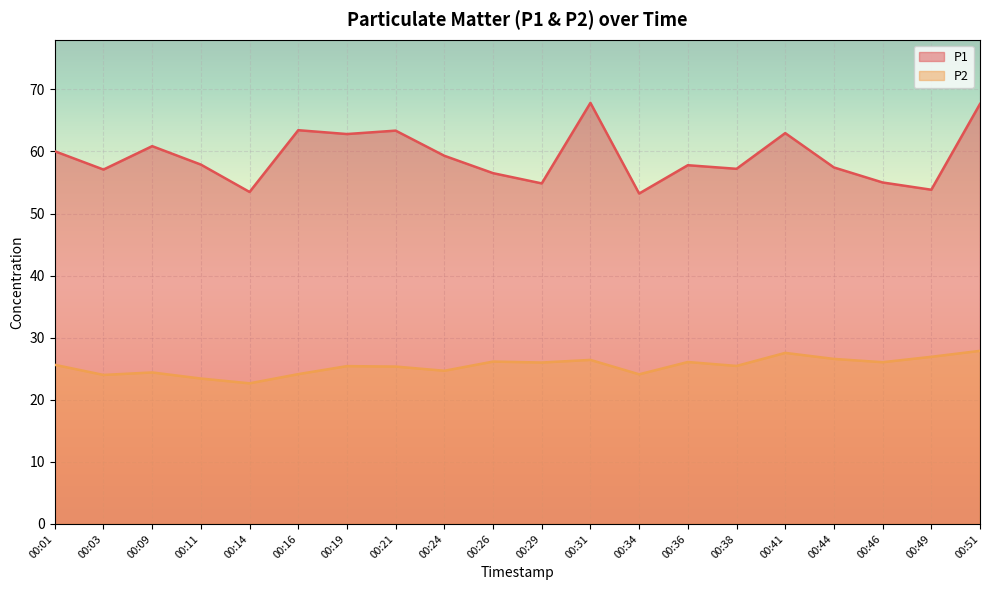

What is the sum of all P2 values?

508.9